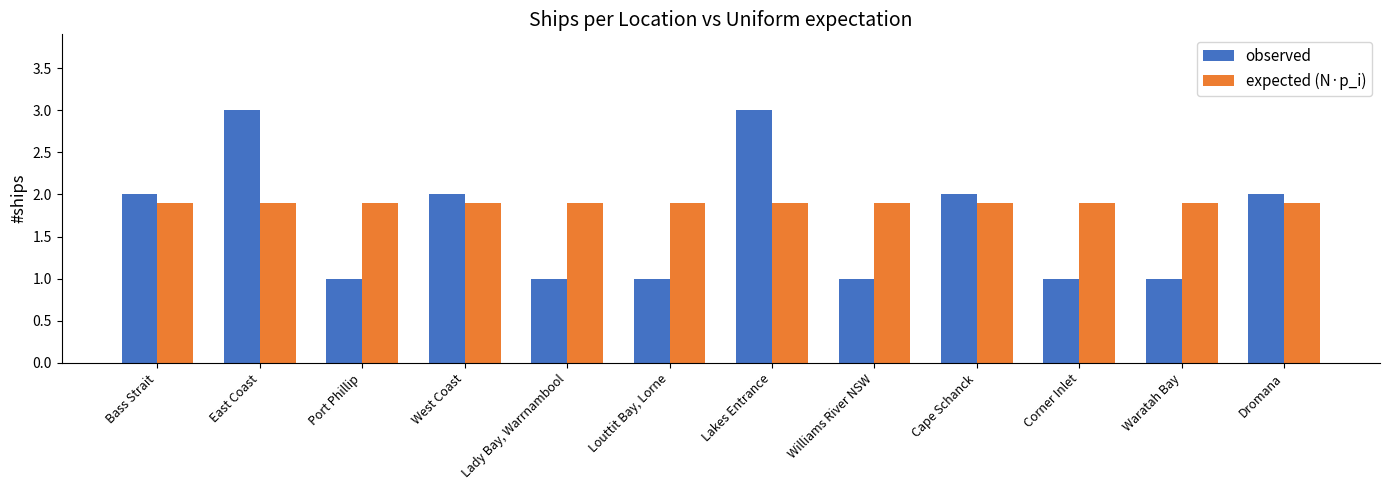

Count the number of data series in this chart.

2